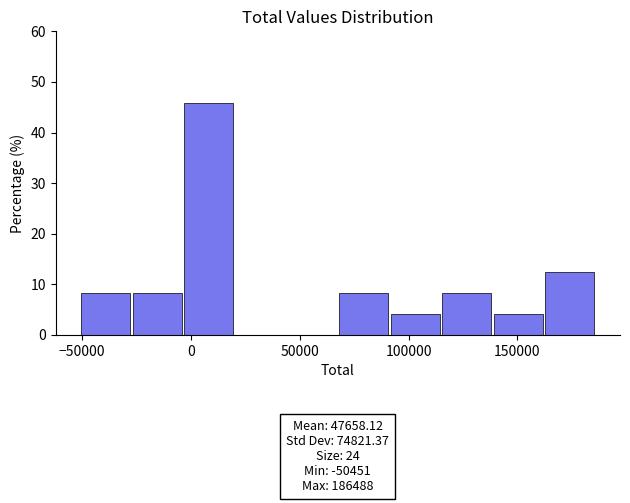

Over which range of the x-axis is the bar tallest?

-5000 to 20000